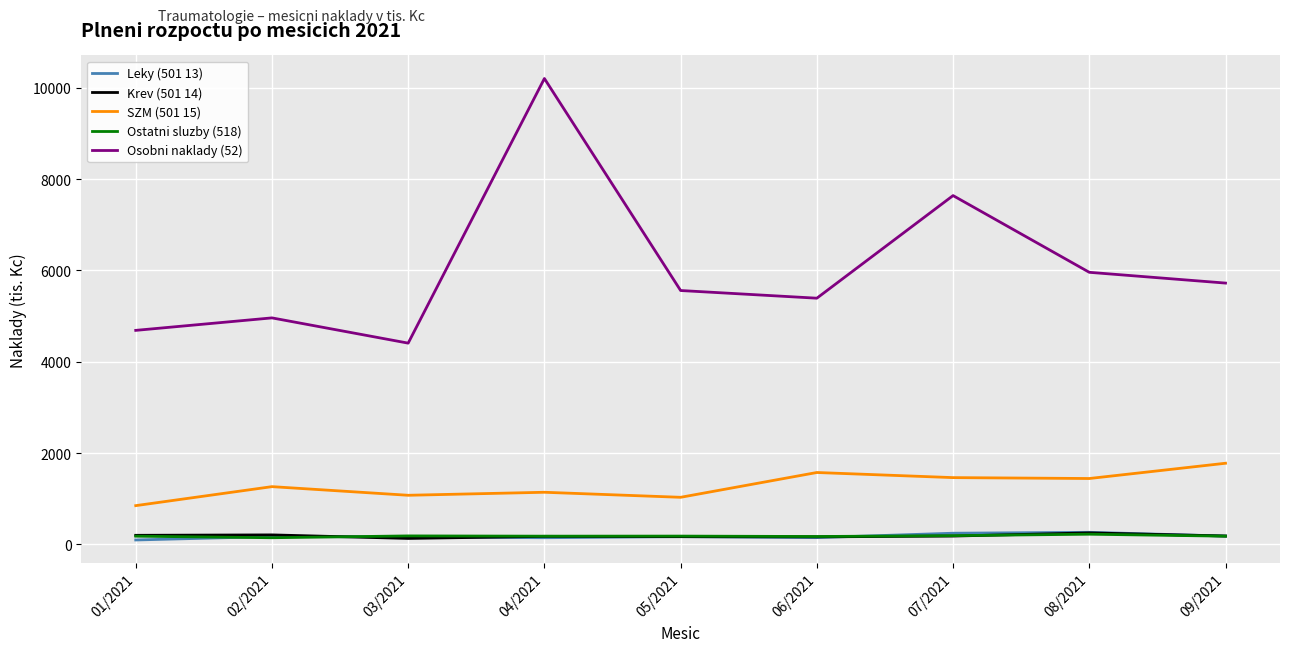

True or false: Leky (501 13) and SZM (501 15) intersect in this chart.

False